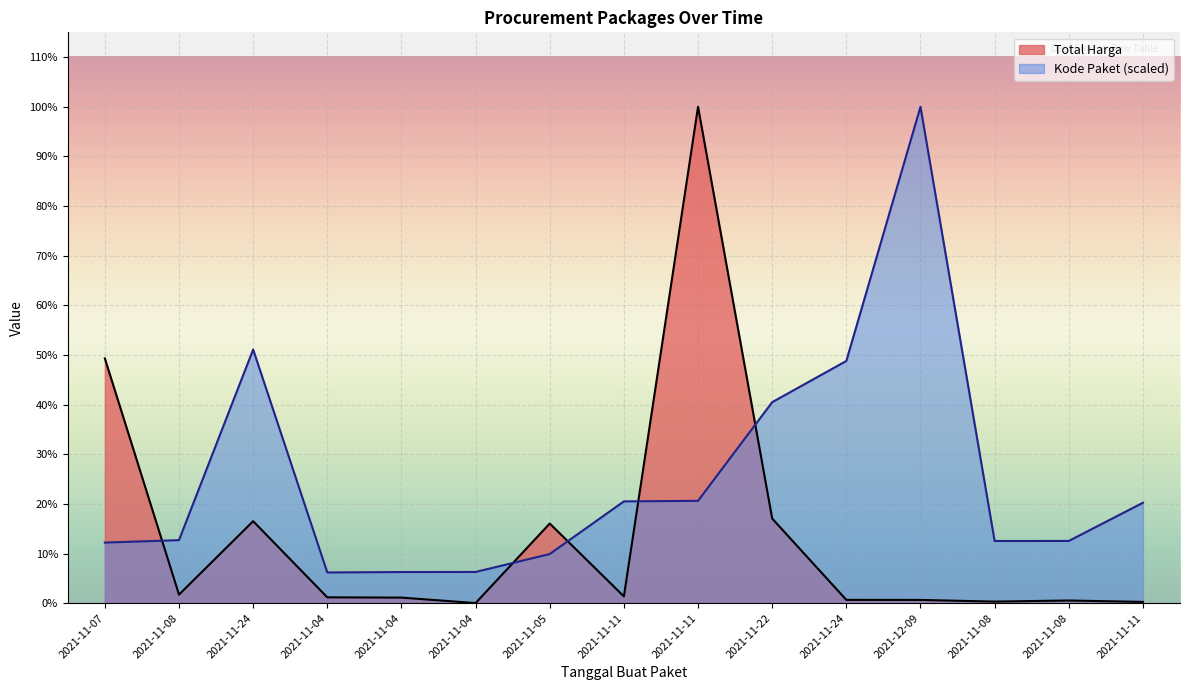

Where is the first local maximum for Kode Paket?

2021-11-24